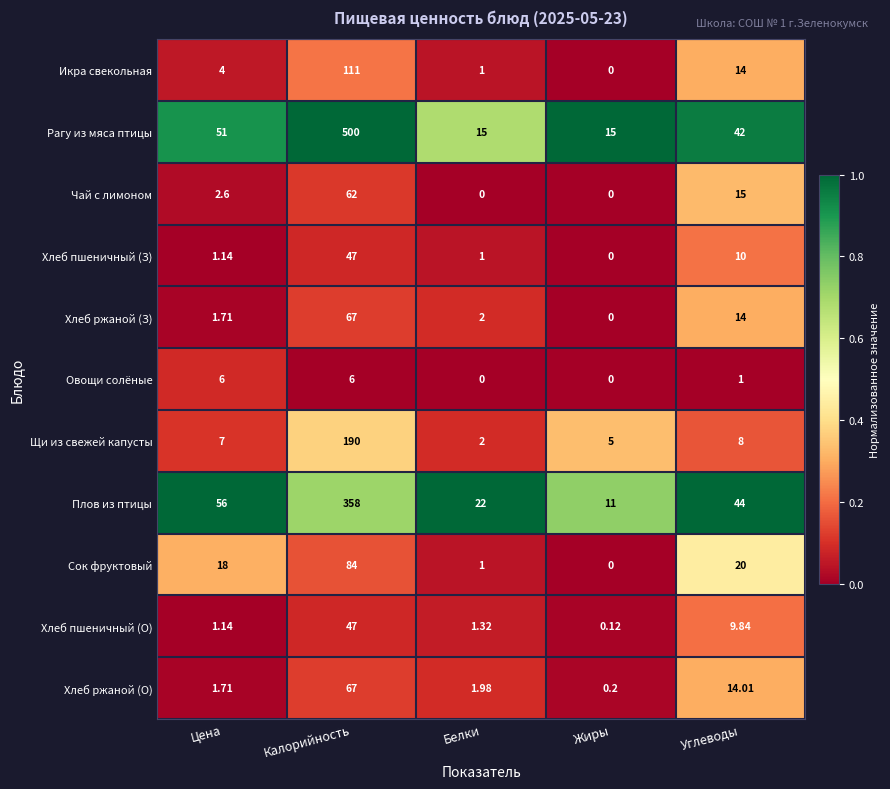

How many values in Хлеб ржаной (З) are above zero?

4